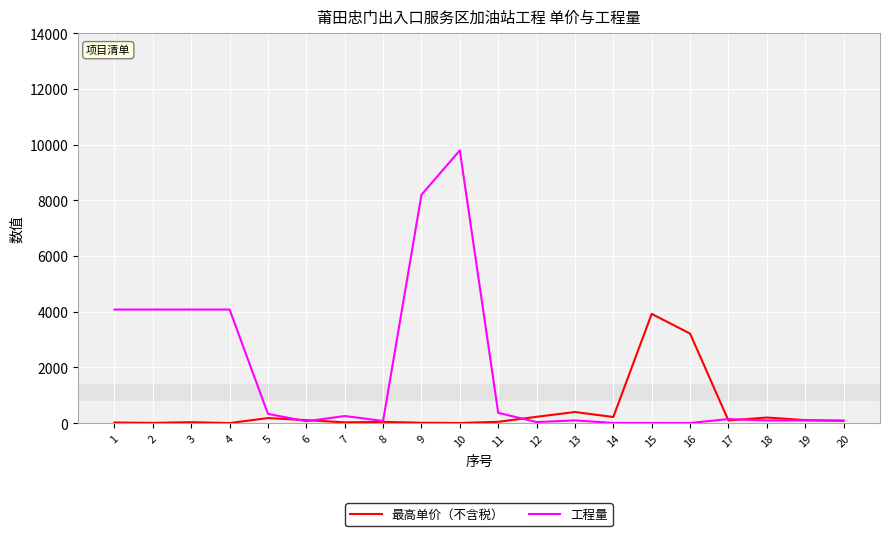

What is the sum of the 工程量 values at 19 and 3?

4169.1